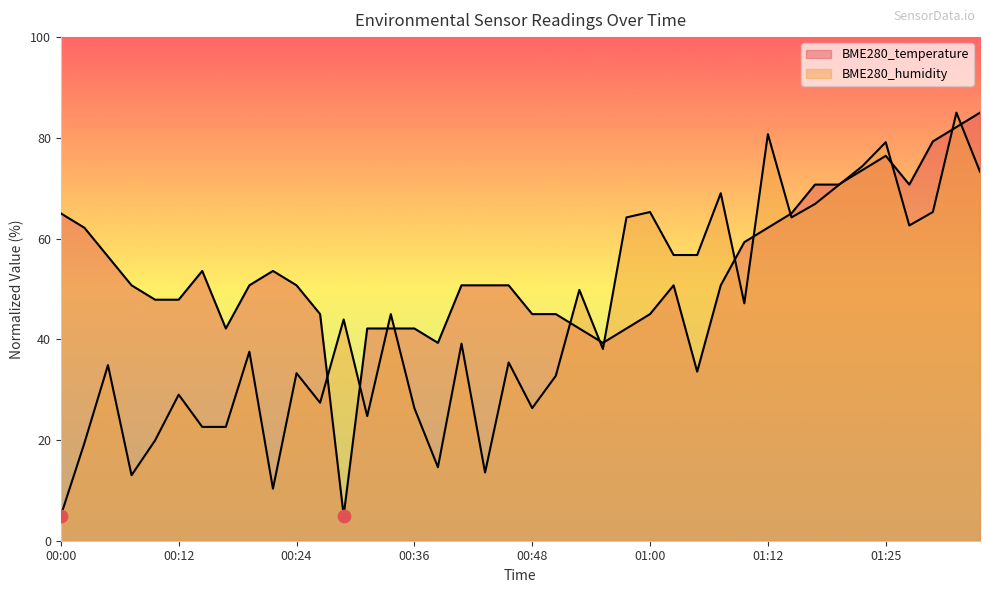

What are all the series names shown in the legend?

BME280_temperature, BME280_humidity